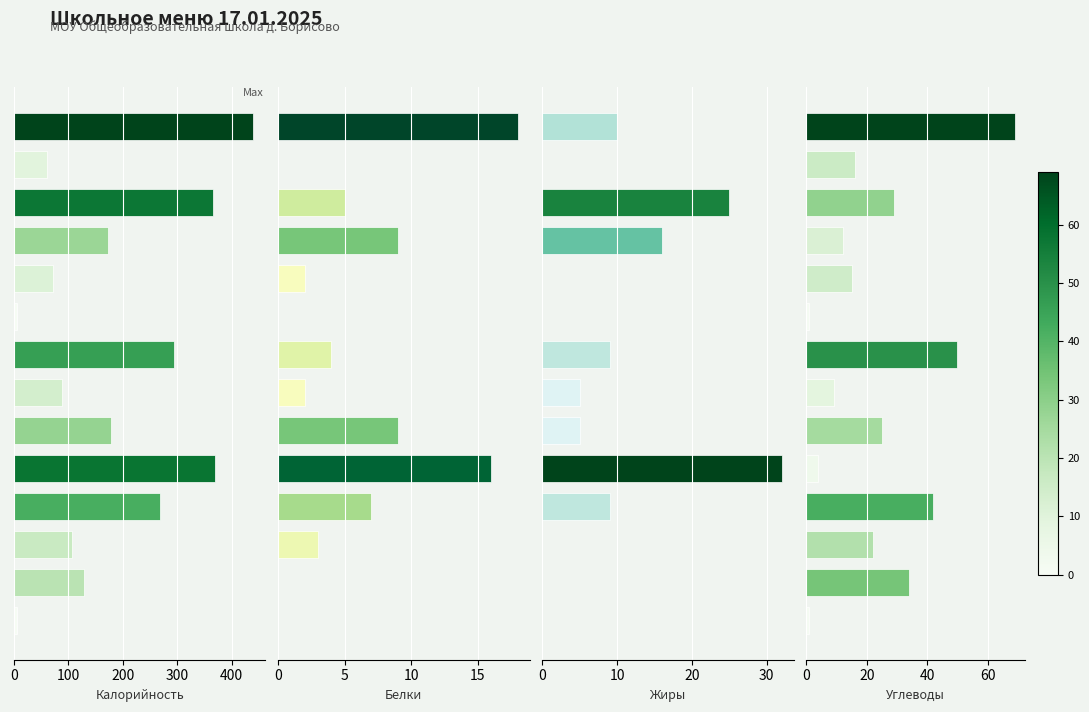

What is the highest value of the Углеводы series?

69